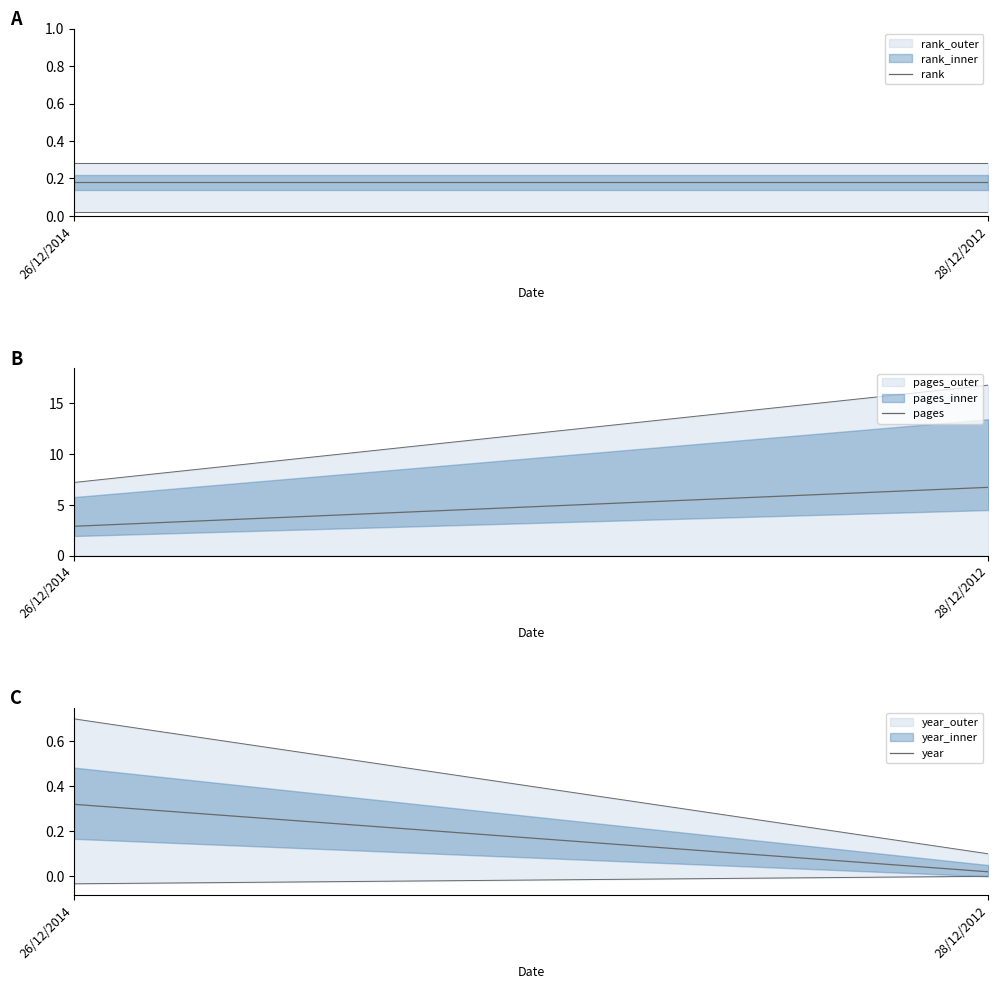

What are all the series names shown in the legend?

rank, pages, year